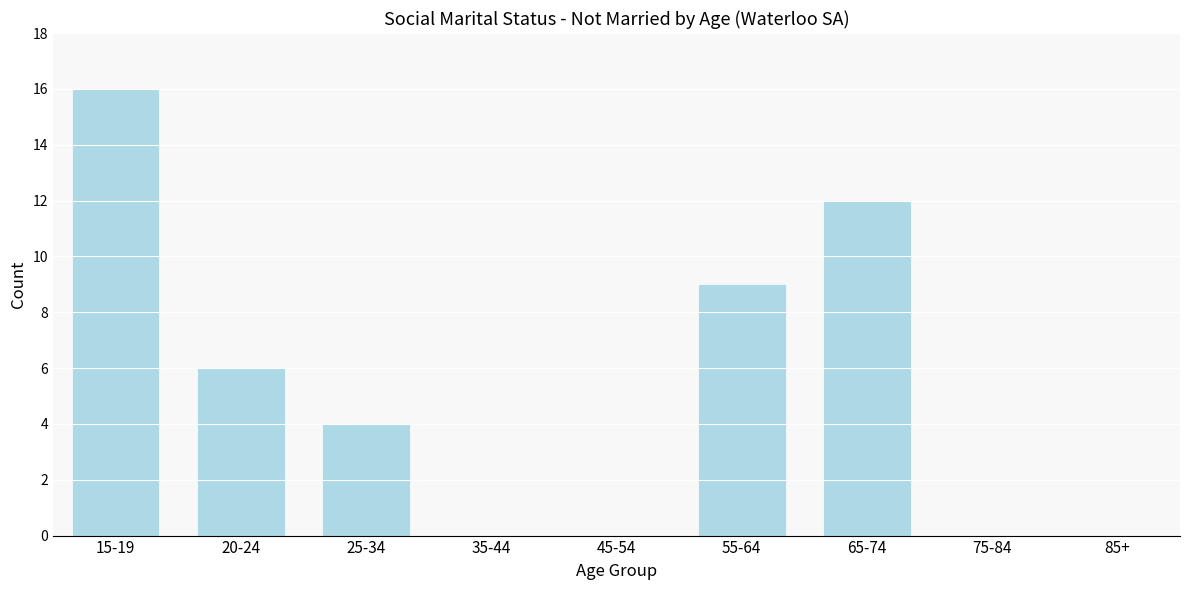

Reading right to left, what are all the values shown in this chart?

85+=0	75-84=0	65-74=12	55-64=9	45-54=0	35-44=0	25-34=4	20-24=6	15-19=16